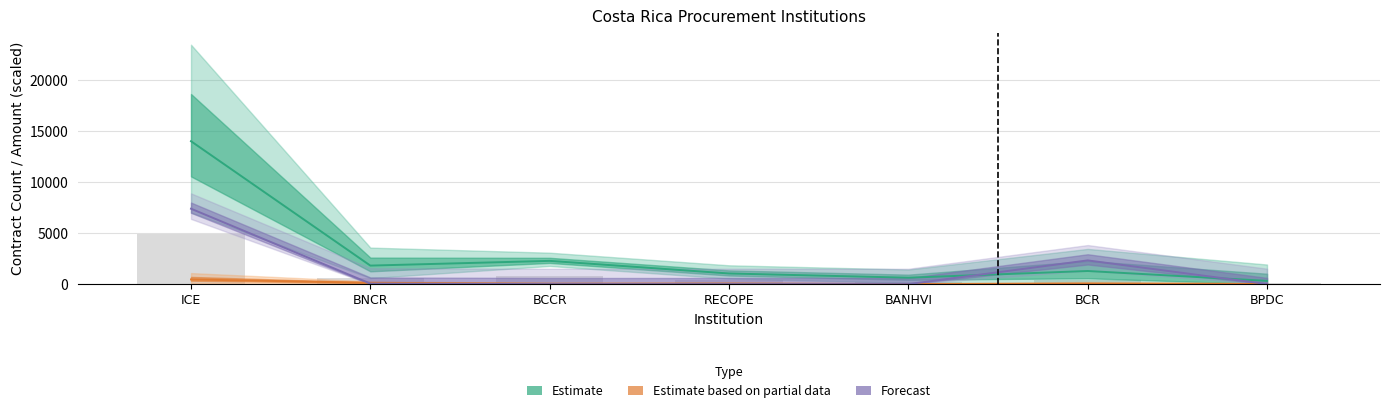

What is the label of the 6th bar from the right?

BNCR